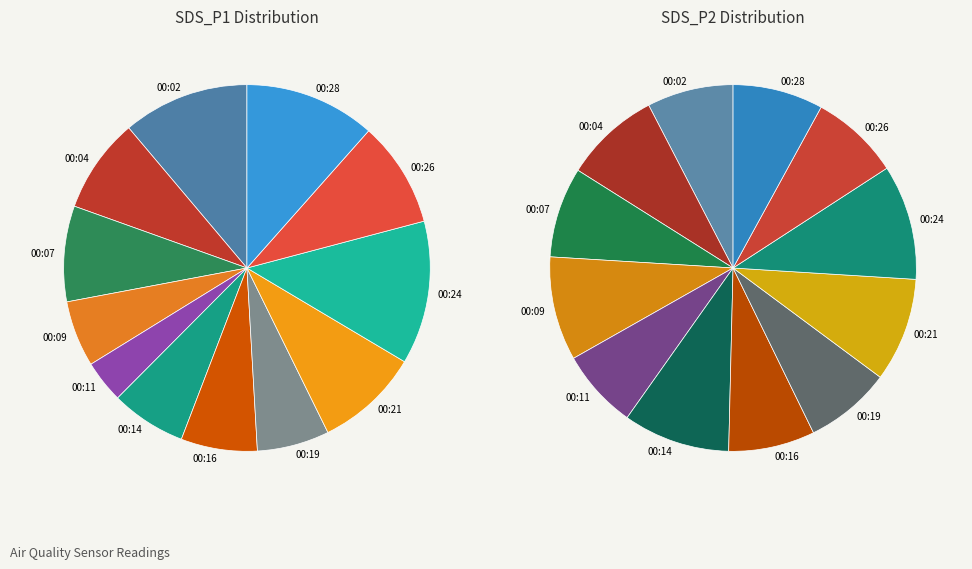

Does any single category account for the majority?

No